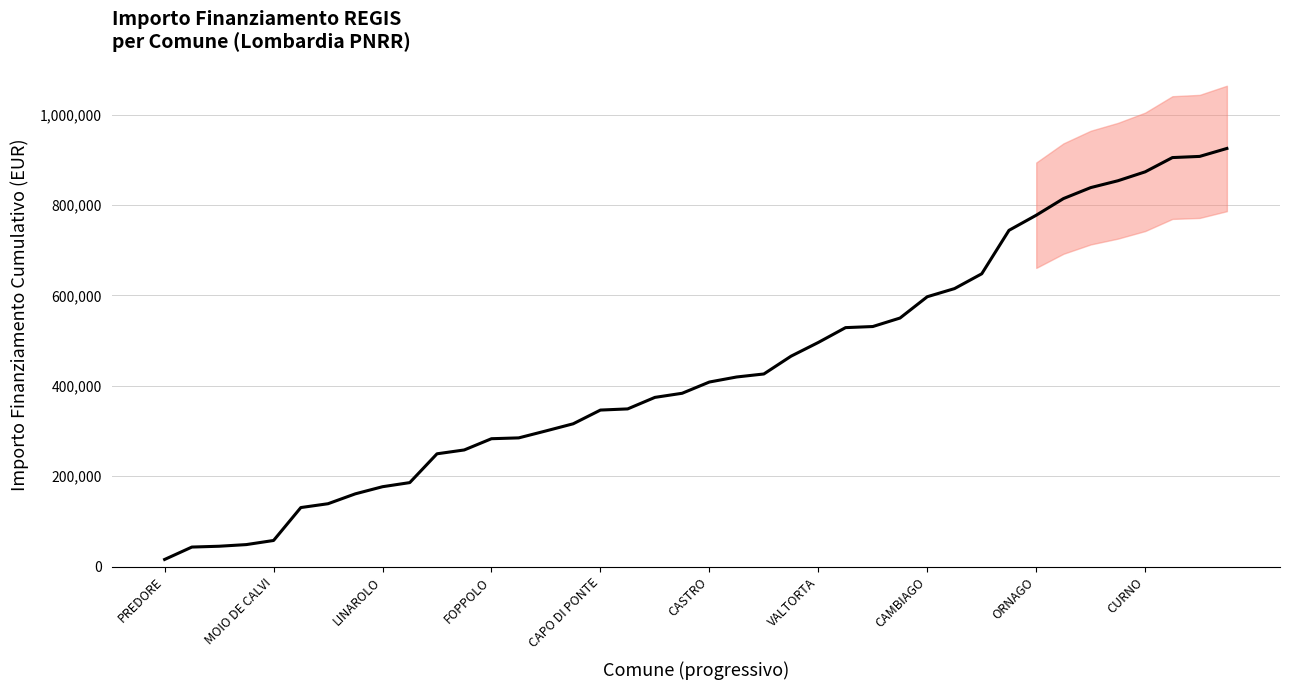

Reading right to left, extract all data points from this chart.

925253	907650	905079	873515	853804	838629	814349	777498	744075	647930	615152	597155	550020	531203	528775	495997	465647	426225	419548	408407	383520	374415	348921	346350	316000	300218	284792	282971	258084	249586	185851	176746	160964	139112	130614	57774	48669	45027	43206	15782